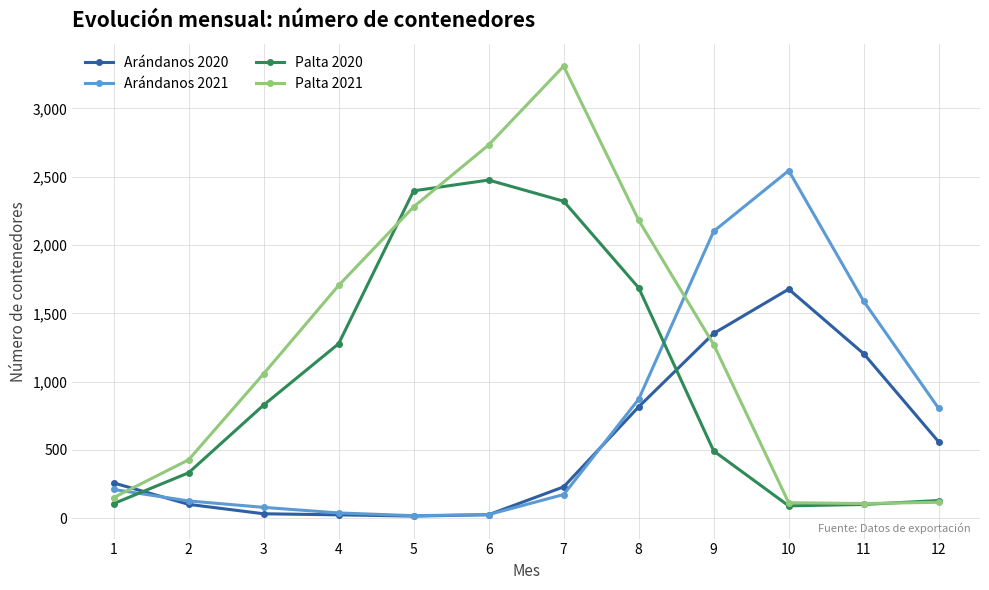

Where is the first local maximum for Palta 2021?

7